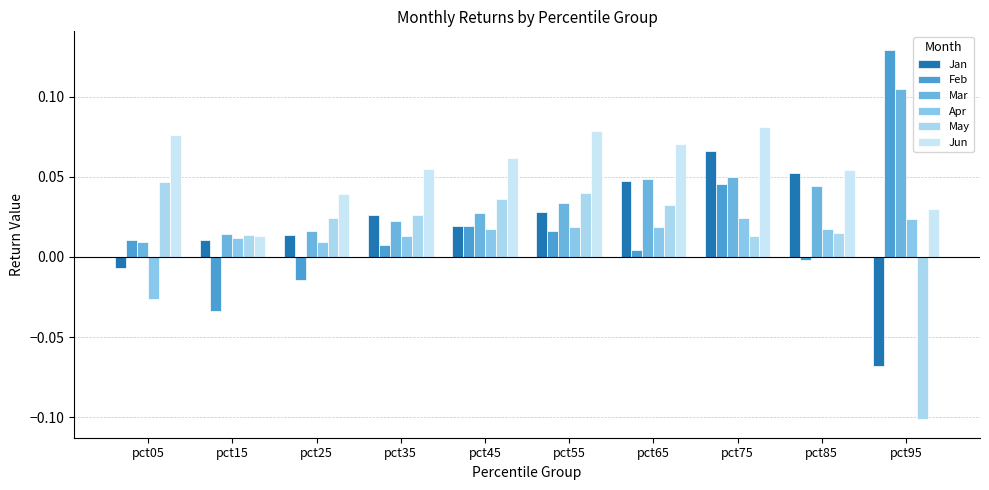

How many negative values does the May series have?

1